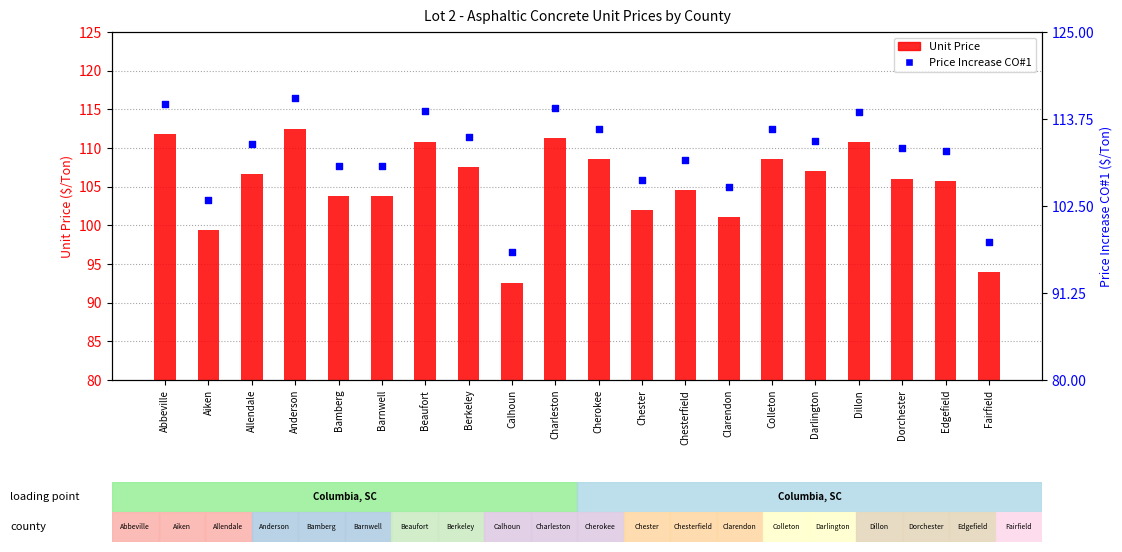

At which category is the sum across all series the highest?

Anderson